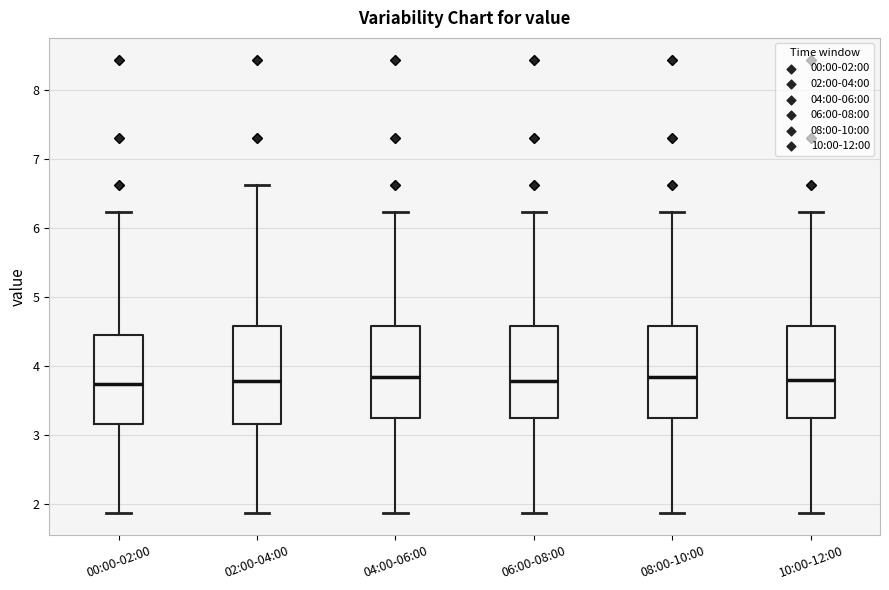

Reading left to right, transcribe this box plot: for each box, give where its median line is, the range the box spans, and where its two whiskers end, as read against the y-axis. The values are not printed on the chart, so give them approximately, as read against the axis.

00:00-02:00: median 3.7, box 3.2 to 4.4, whiskers 1.9 to 6.2
02:00-04:00: median 3.8, box 3.2 to 4.6, whiskers 1.9 to 6.6
04:00-06:00: median 3.8, box 3.2 to 4.6, whiskers 1.9 to 6.2
06:00-08:00: median 3.8, box 3.2 to 4.6, whiskers 1.9 to 6.2
08:00-10:00: median 3.8, box 3.2 to 4.6, whiskers 1.9 to 6.2
10:00-12:00: median 3.8, box 3.2 to 4.6, whiskers 1.9 to 6.2